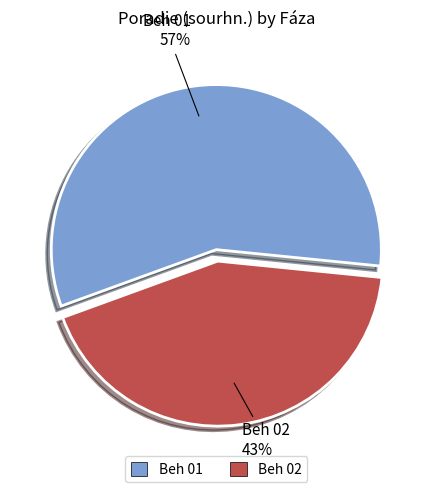

Combined, do Beh 01 and Beh 02 account for over 50%?

Yes